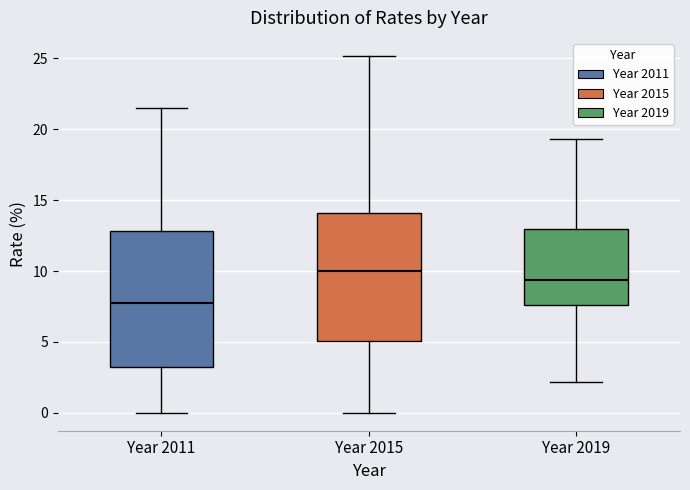

Where does the median line of the box for Year 2011 sit on the y-axis? The values are not printed on the chart, so give them approximately, as read against the axis.

8.0